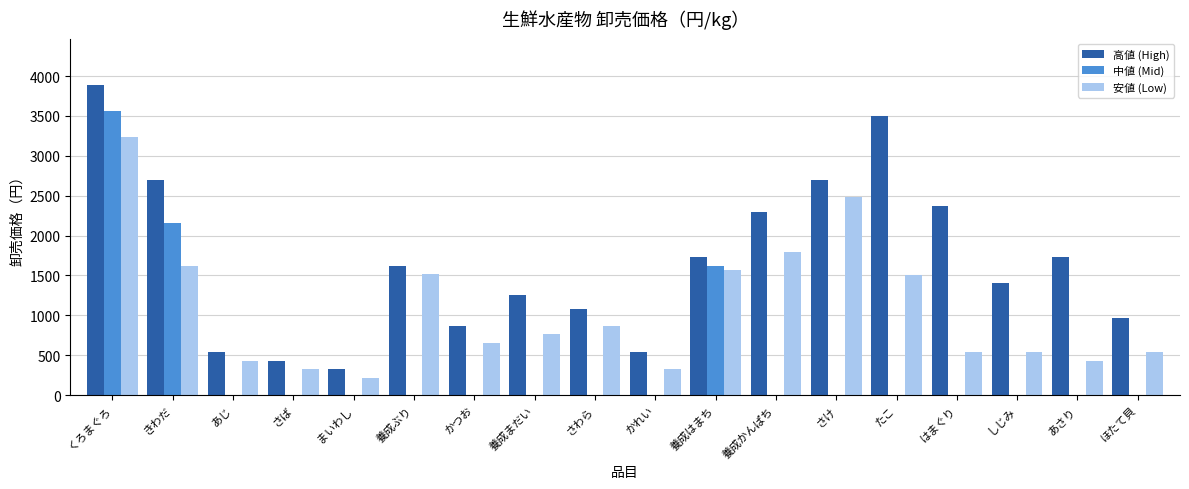

What is the sum of all 高値 (High) values?

29946